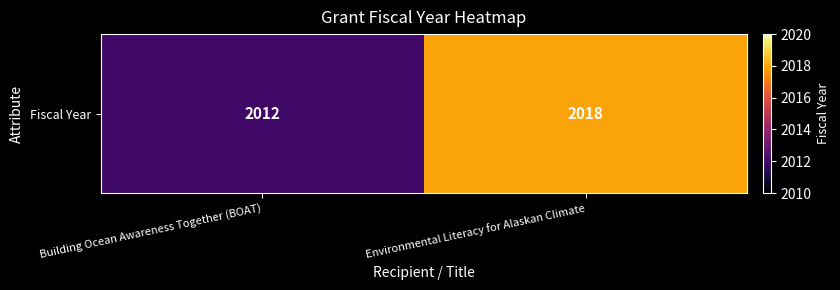

Reading left to right, list all the values displayed in this chart.

2012	2018